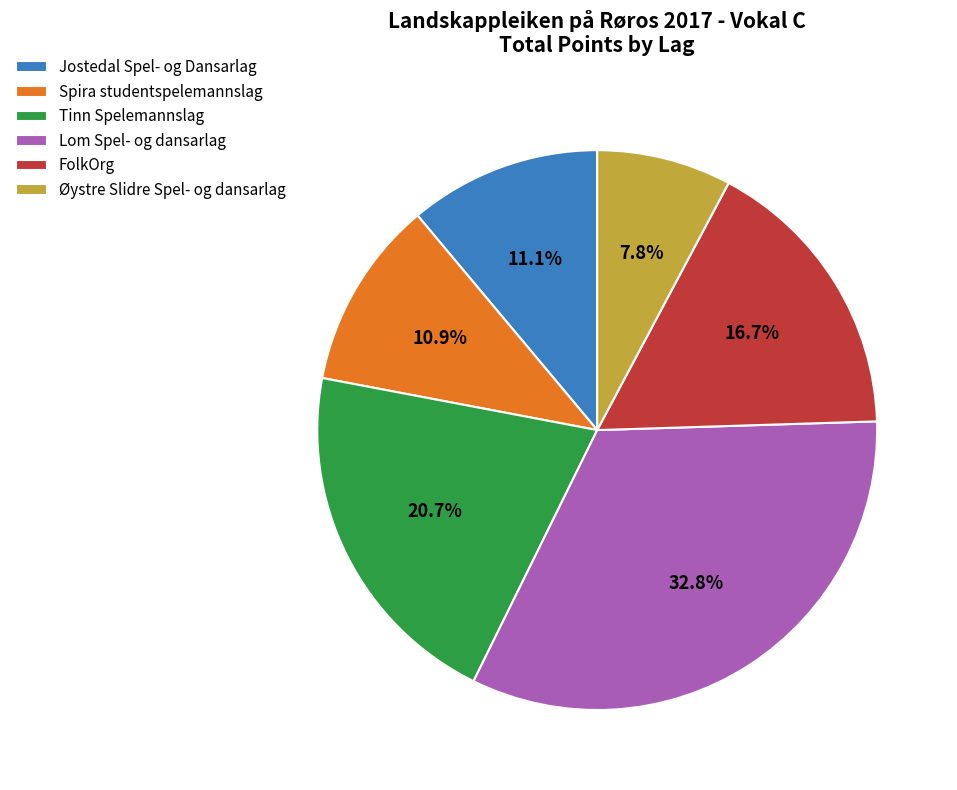

What is the ratio of the value at FolkOrg to the value at Spira studentspelemannslag?

1.5